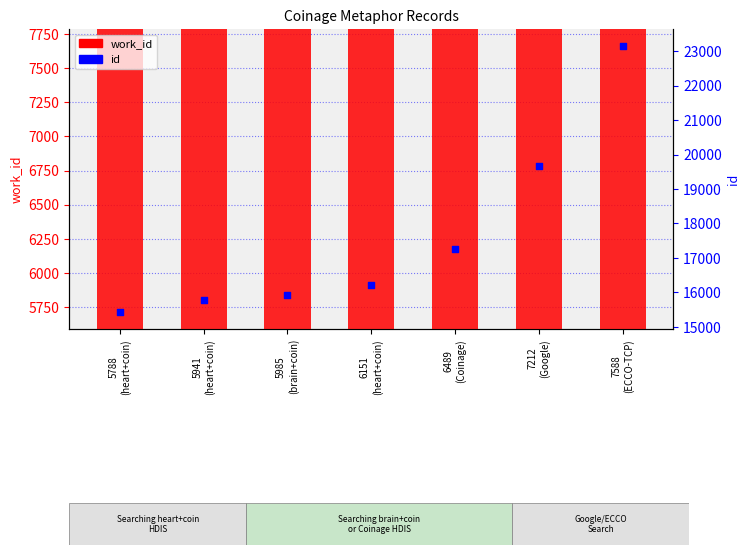

What is the total value across all series at 7588
(ECCO-TCP)?

30732